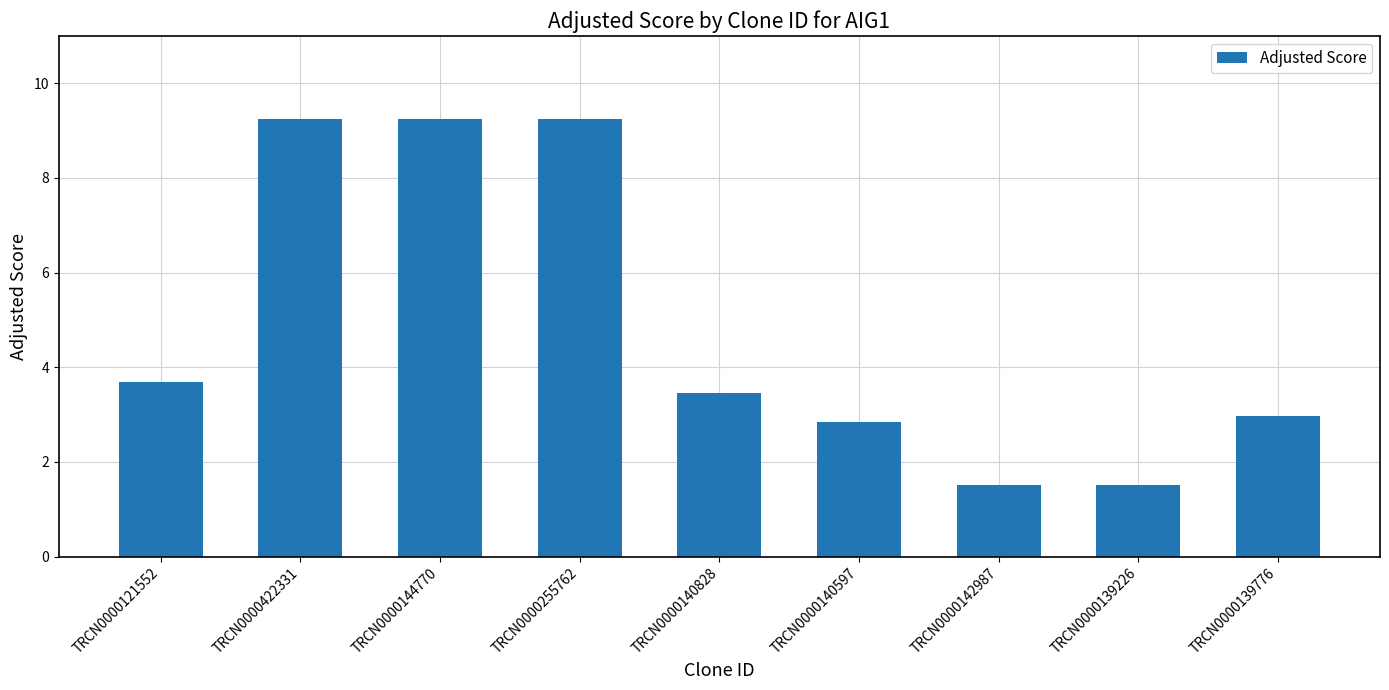

Approximately how many times larger is the value at TRCN0000140597 compared to TRCN0000142987?

1.9